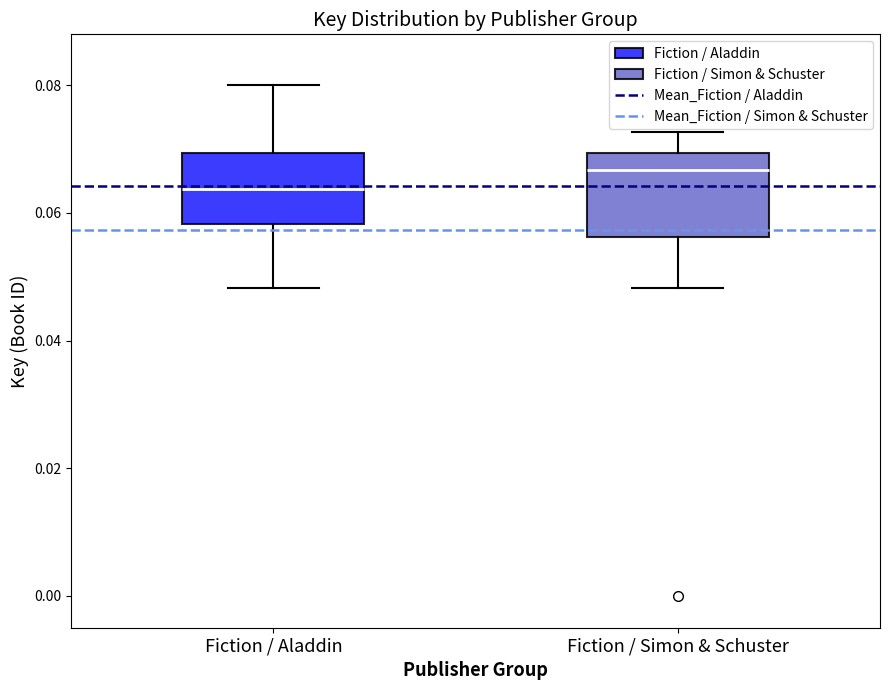

Reading left to right, transcribe this box plot: for each box, give where its median line is, the range the box spans, and where its two whiskers end, as read against the y-axis. The values are not printed on the chart, so give them approximately, as read against the axis.

Fiction / Aladdin: median 0.064, box 0.058 to 0.070, whiskers 0.048 to 0.080
Fiction / Simon & Schuster: median 0.066, box 0.056 to 0.070, whiskers 0.048 to 0.072